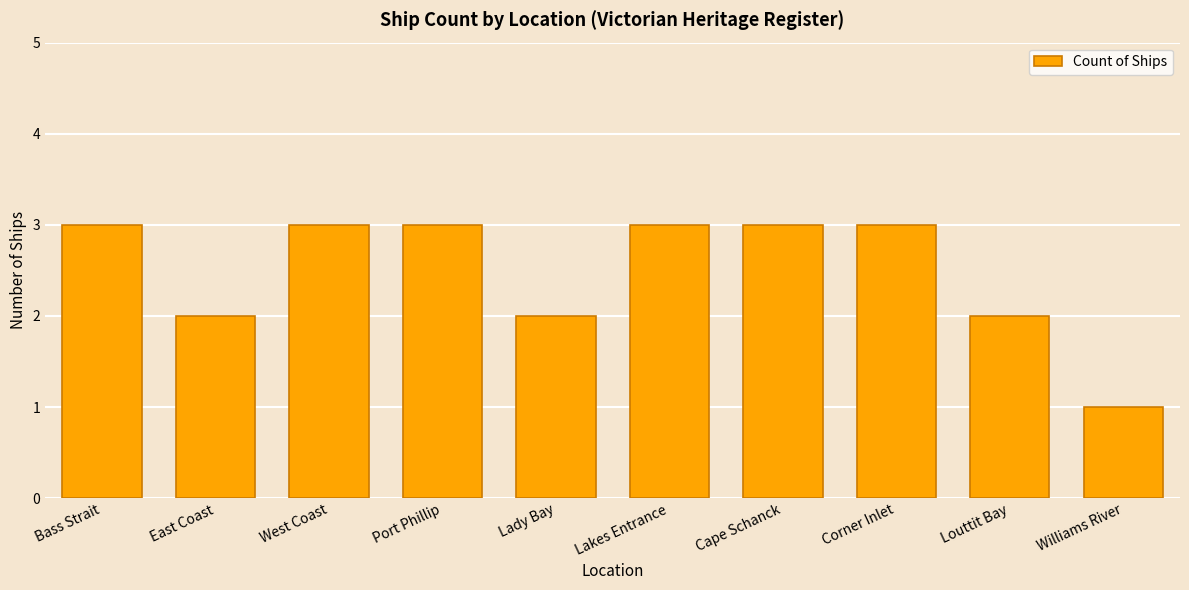

What is the smallest value displayed?

1